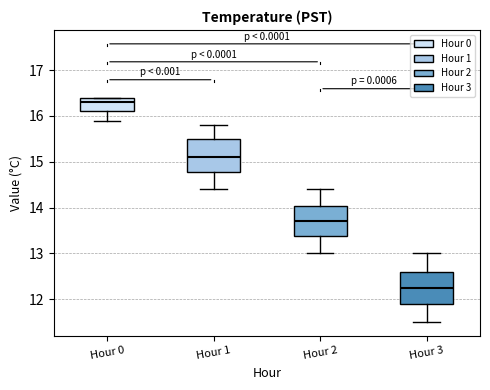

Reading left to right, transcribe this box plot: for each box, give where its median line is, the range the box spans, and where its two whiskers end, as read against the y-axis. The values are not printed on the chart, so give them approximately, as read against the axis.

Hour 0: median 16.3, box 16.1 to 16.4, whiskers 15.9 to 16.4
Hour 1: median 15.1, box 14.8 to 15.5, whiskers 14.4 to 15.8
Hour 2: median 13.7, box 13.4 to 14.0, whiskers 13.0 to 14.4
Hour 3: median 12.3, box 11.9 to 12.6, whiskers 11.5 to 13.0